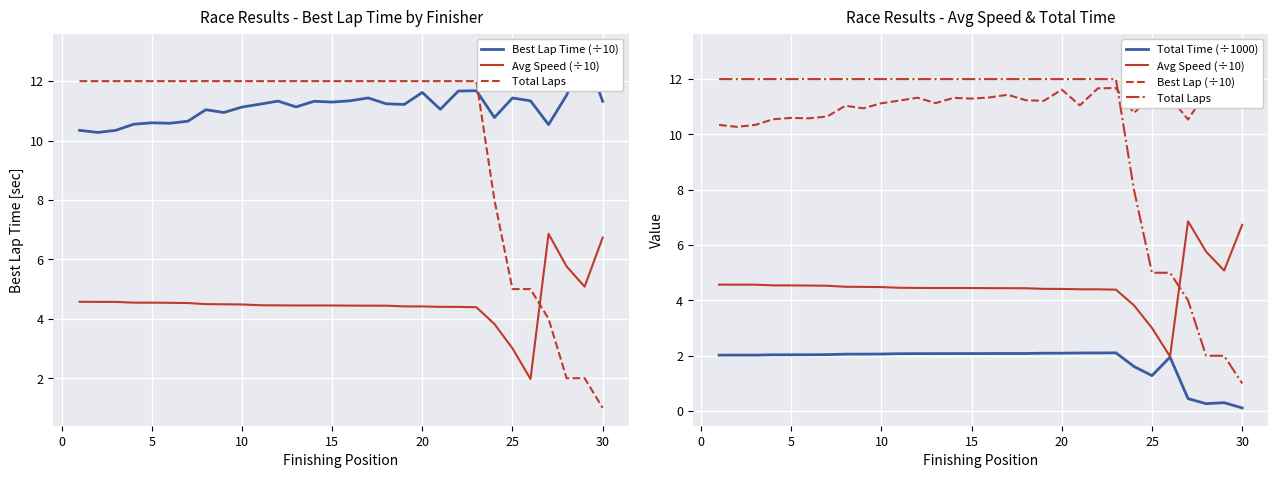

Is the value of Best Lap Time (÷10) at −5 greater than the value of Total Time (÷1000) at 28?

Yes